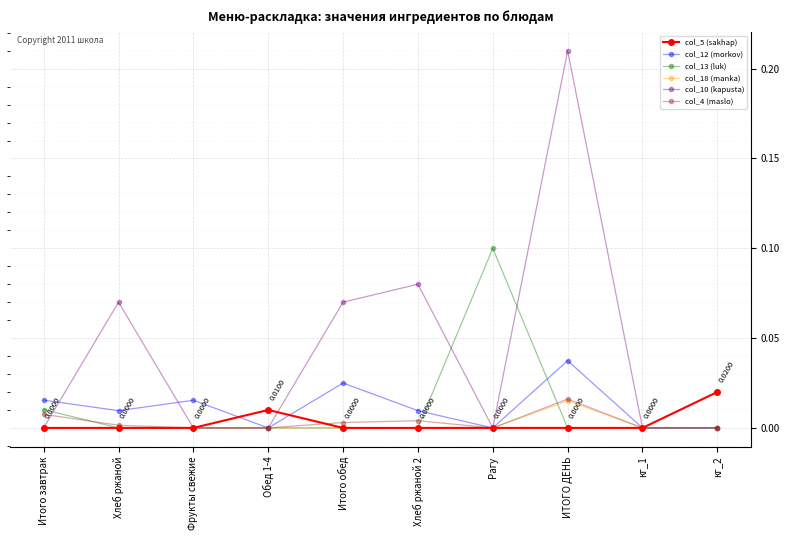

True or false: col_12 (morkov) has more than 1 interior local peaks.

True